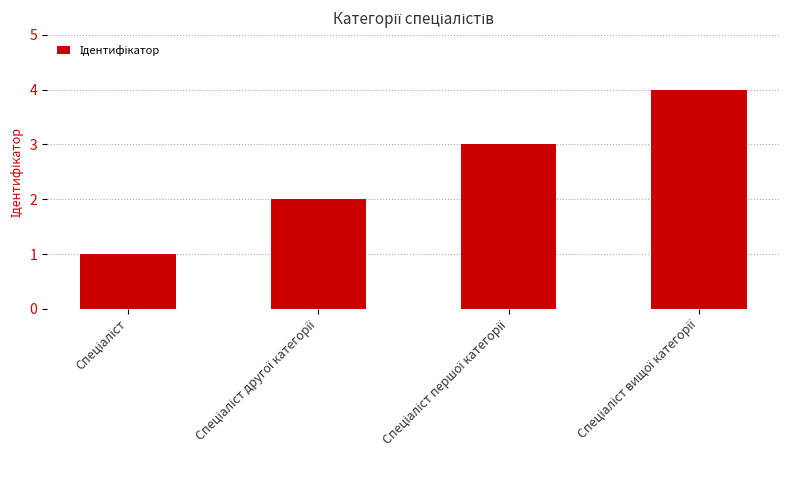

What is the greatest value displayed?

4